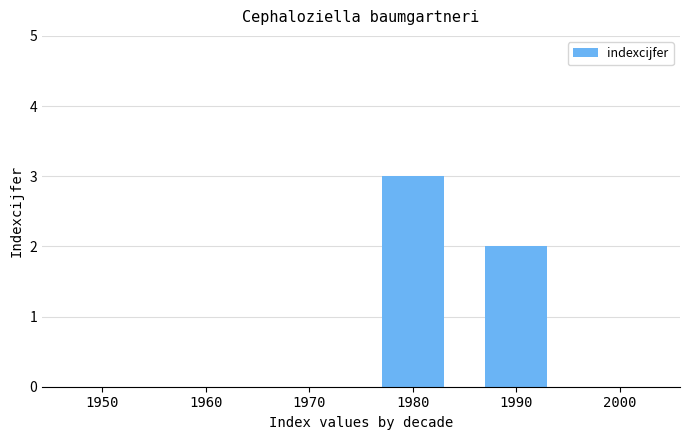

What is the sum of all values?

5